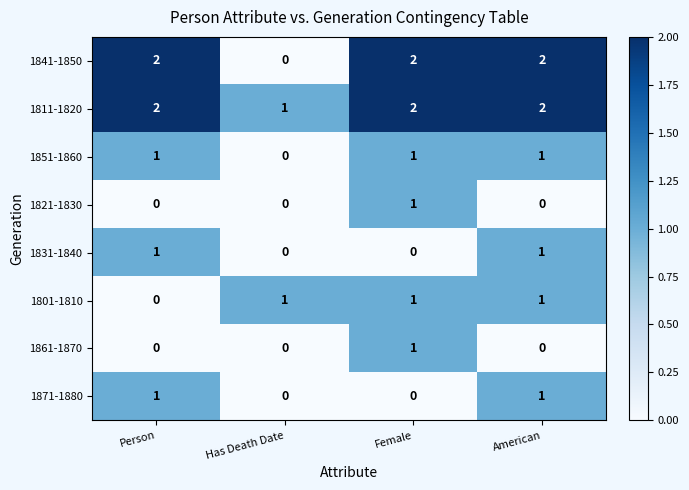

Which series has the largest range (max minus min)?

1841-1850